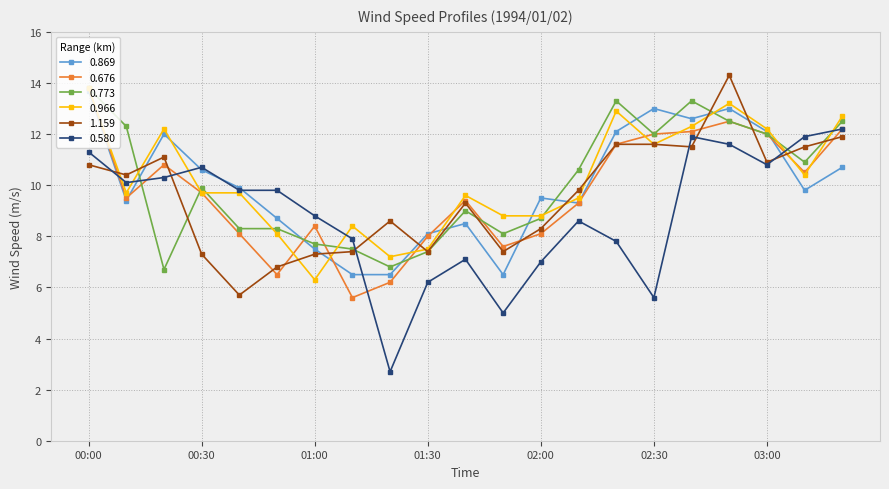

What is the minimum value shown in the chart?

2.7